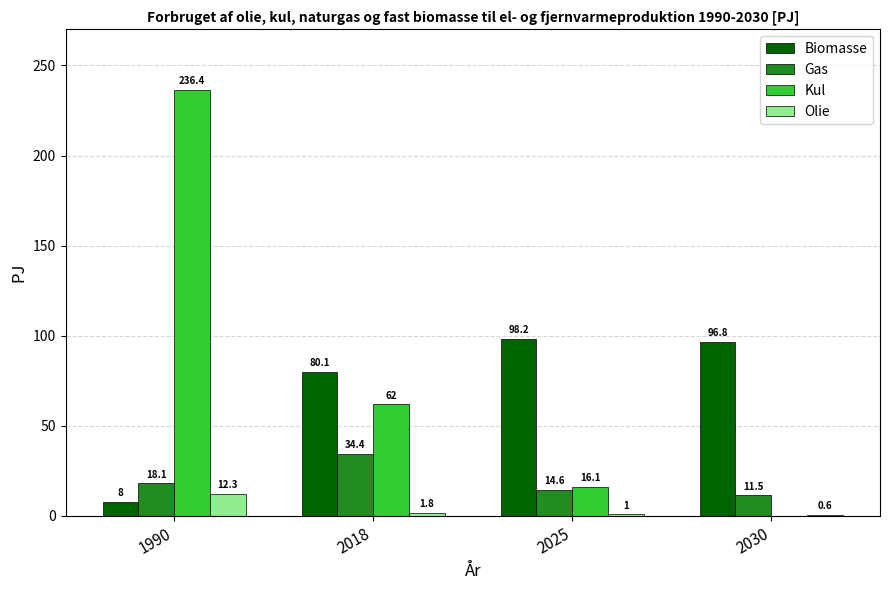

Which series has the widest spread of values?

Kul